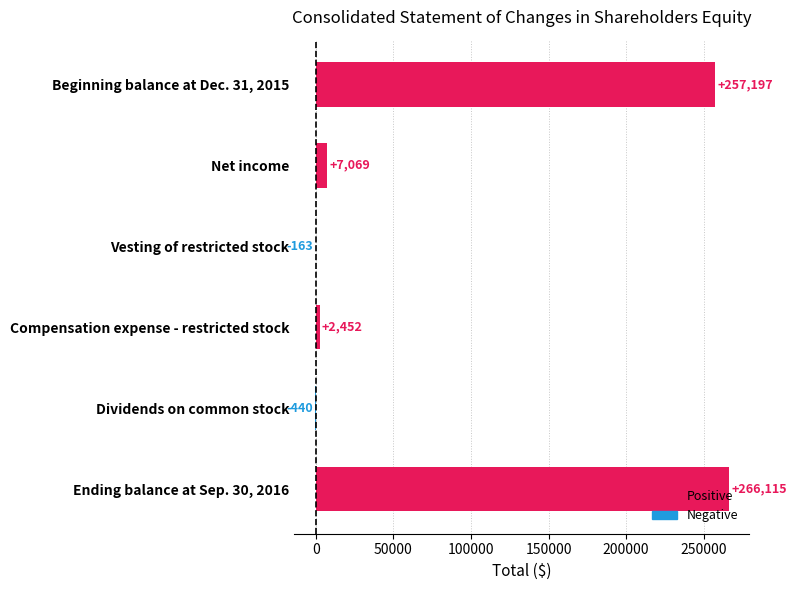

Which category has the highest value across all series?

Ending balance at Sep. 30, 2016